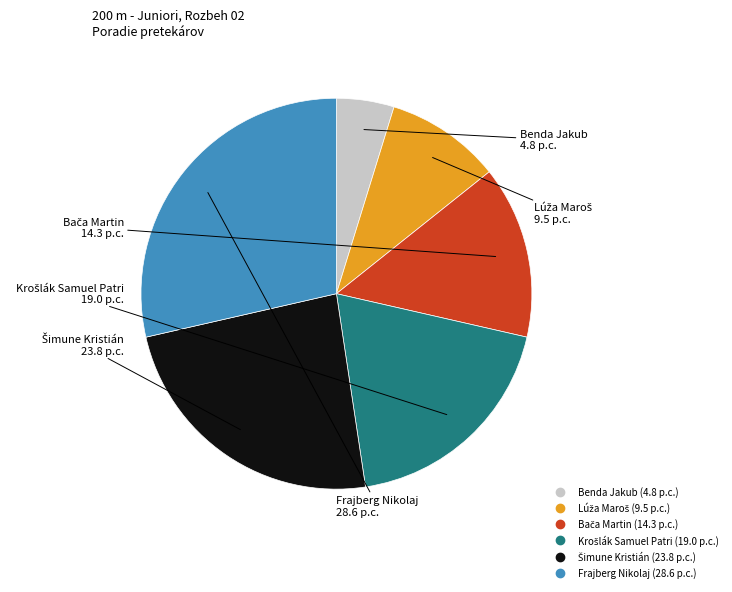

Do Benda Jakub and Frajberg Nikolaj together represent more than half of the pie?

No